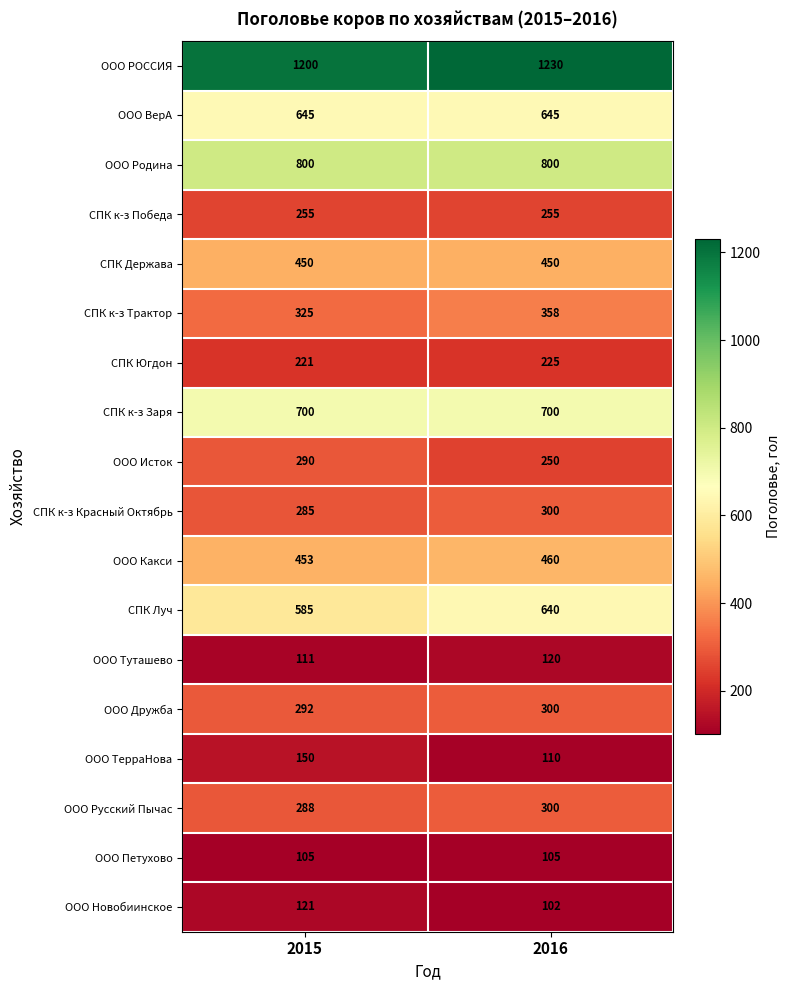

Which category has the lowest value across all series?

2016